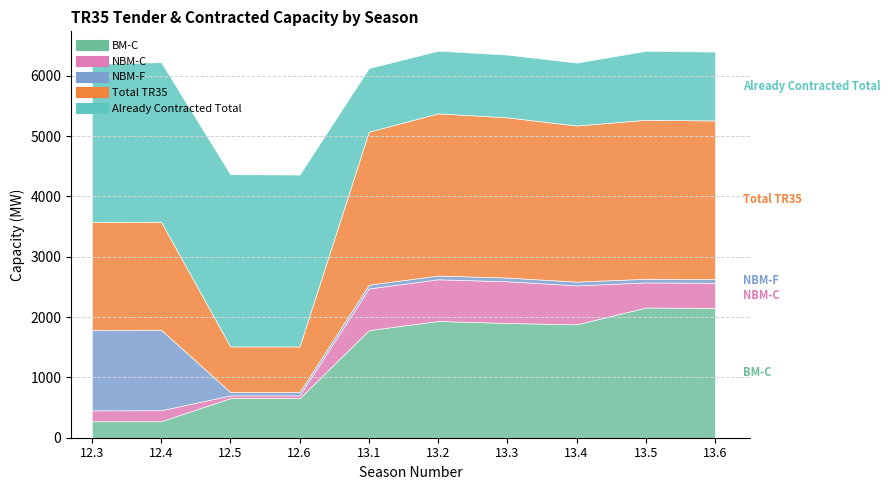

What are all the series names shown in the legend?

BM-C, NBM-C, NBM-F, Total TR35, Already Contracted Total